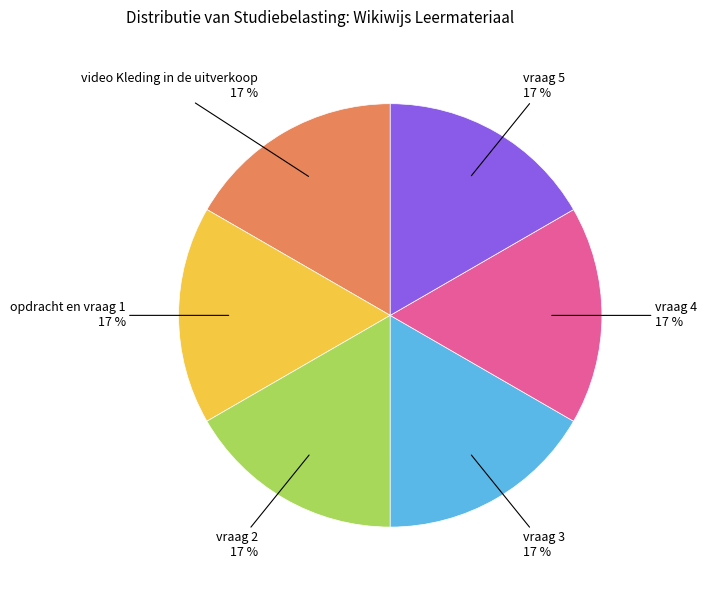

Approximately how many times larger is the value at opdracht en vraag 1 compared to vraag 3?

1.0